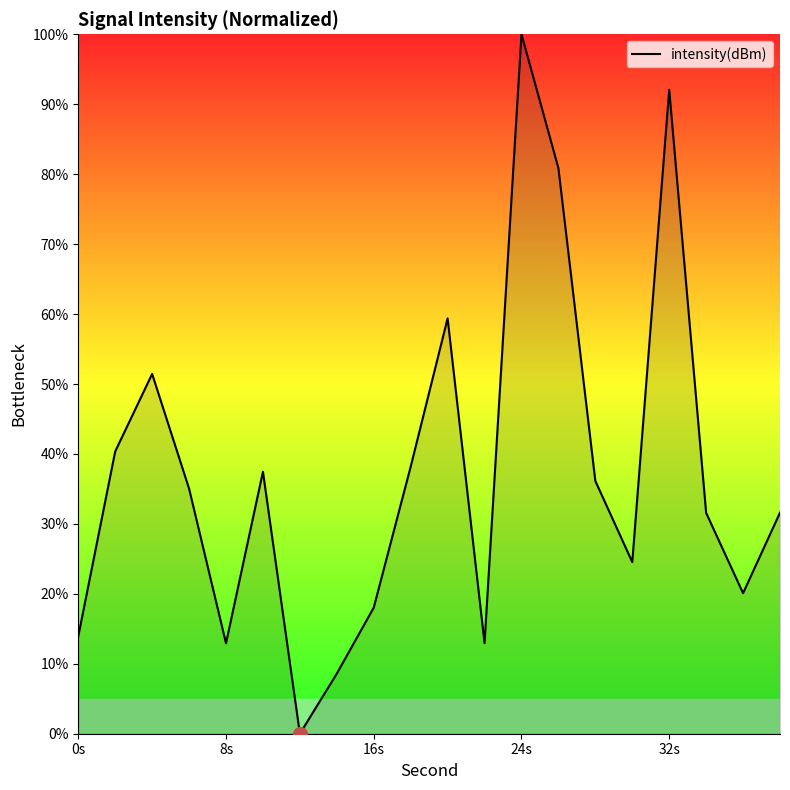

What is the greatest value displayed?

100.0